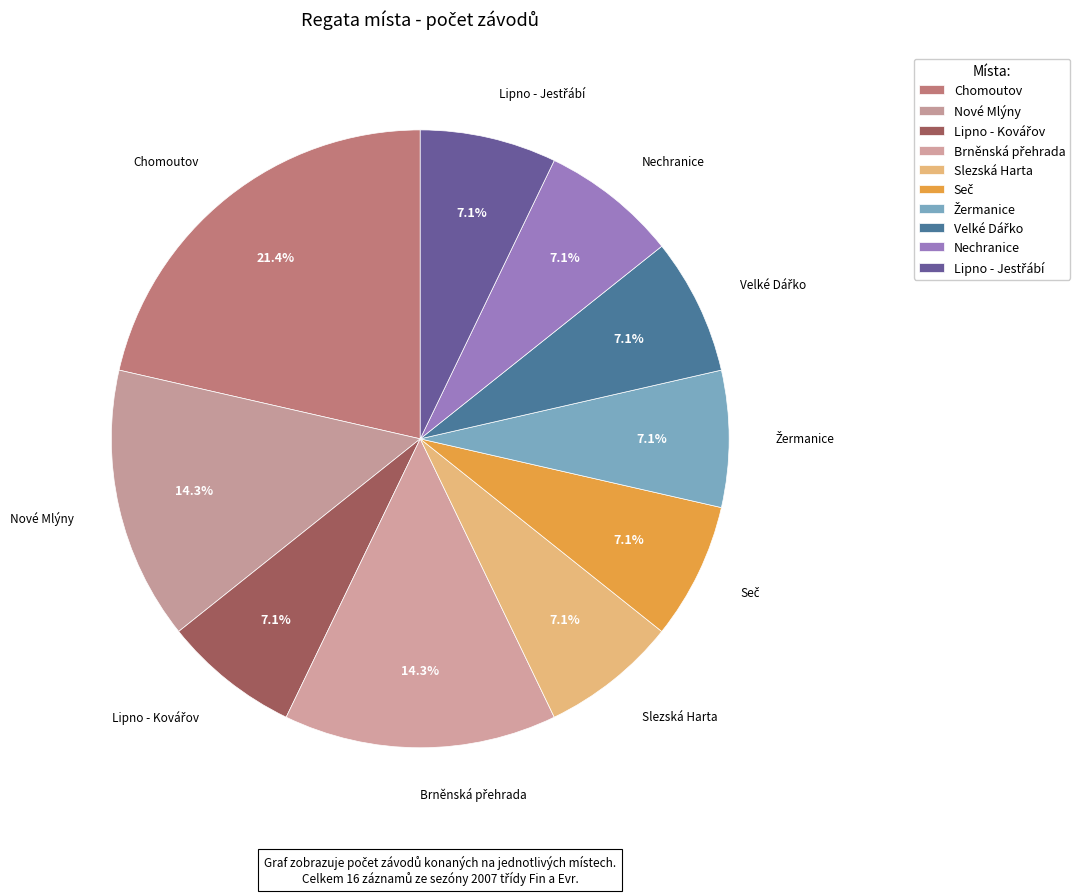

How many segments does this pie chart have?

10